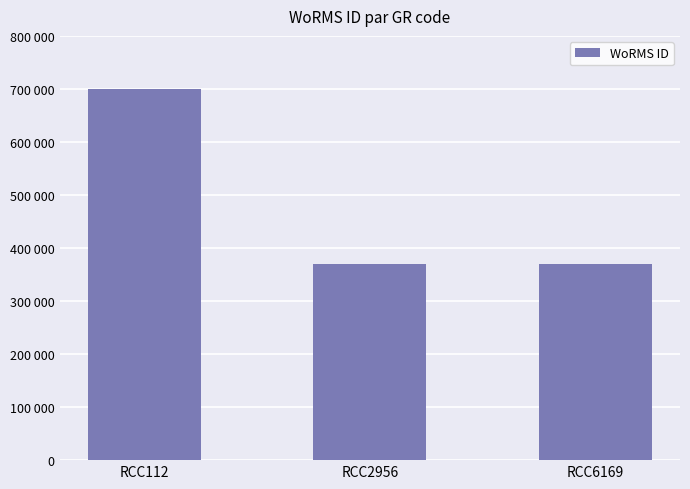

Rank the categories by value from lowest to highest.

RCC2956, RCC6169, RCC112